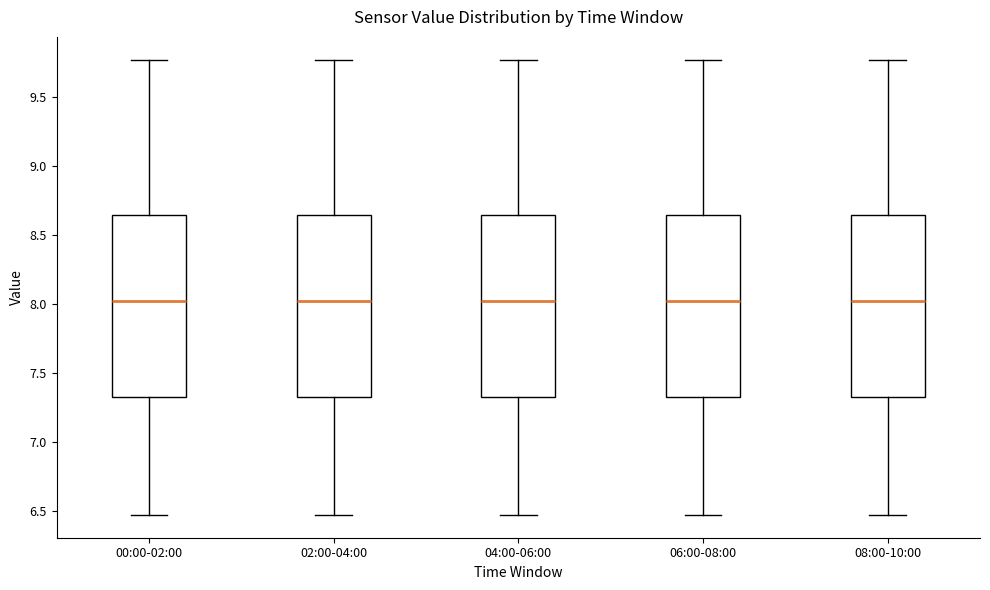

Reading left to right, read every box against the y-axis: the position of its median line, the range the box covers, and the ends of its whiskers. The values are not printed on the chart, so give them approximately, as read against the axis.

00:00-02:00: median 8.00, box 7.35 to 8.65, whiskers 6.45 to 9.75
02:00-04:00: median 8.00, box 7.35 to 8.65, whiskers 6.45 to 9.75
04:00-06:00: median 8.00, box 7.35 to 8.65, whiskers 6.45 to 9.75
06:00-08:00: median 8.00, box 7.35 to 8.65, whiskers 6.45 to 9.75
08:00-10:00: median 8.00, box 7.35 to 8.65, whiskers 6.45 to 9.75